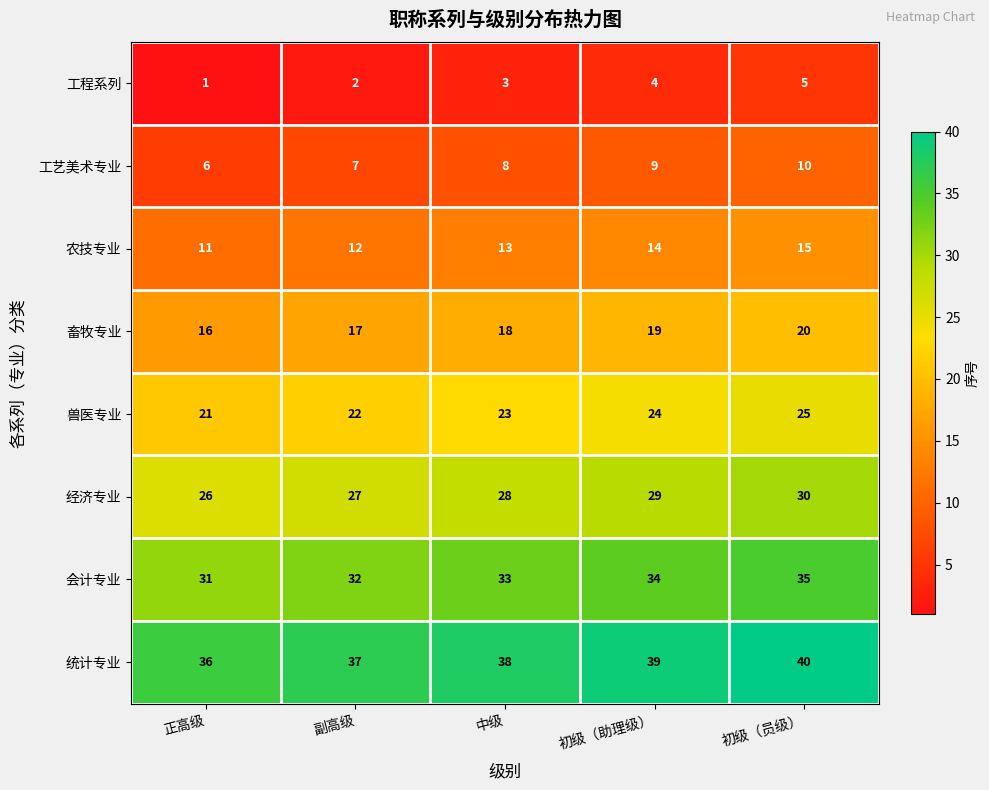

What is the difference between the highest and lowest values at 正高级?

35